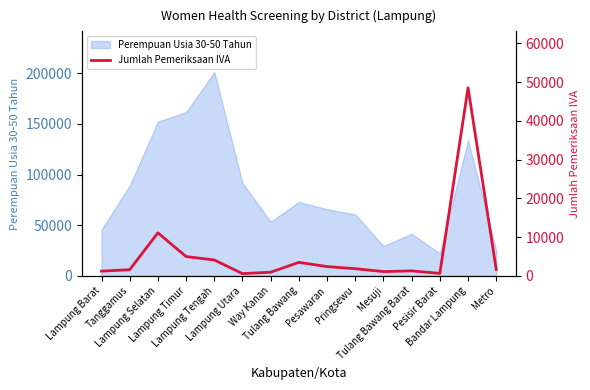

Which has a higher value, Tulang Bawang or Metro?

Tulang Bawang